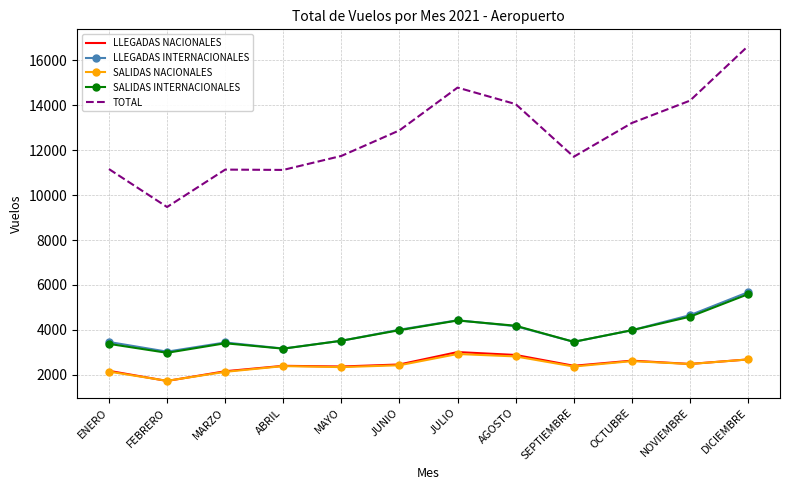

True or false: SALIDAS NACIONALES and SALIDAS INTERNACIONALES intersect in this chart.

False